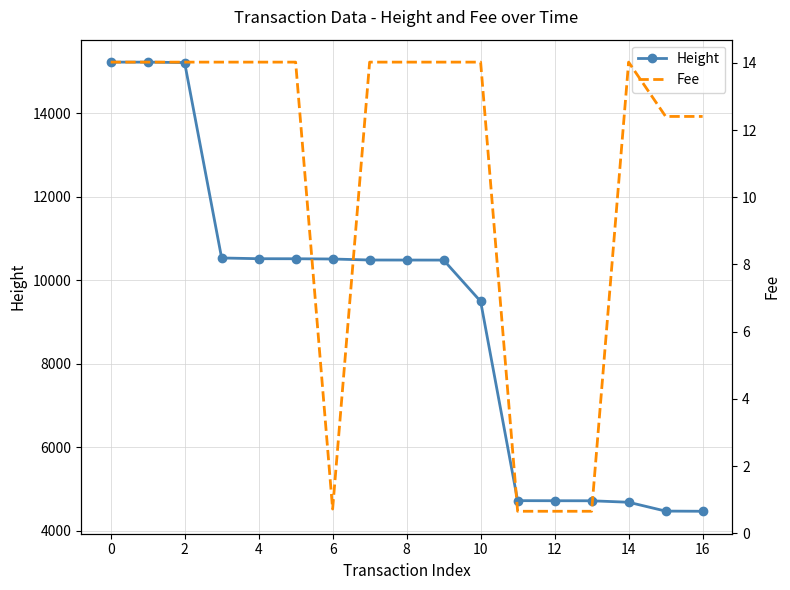

What is the maximum value for Height?

15222